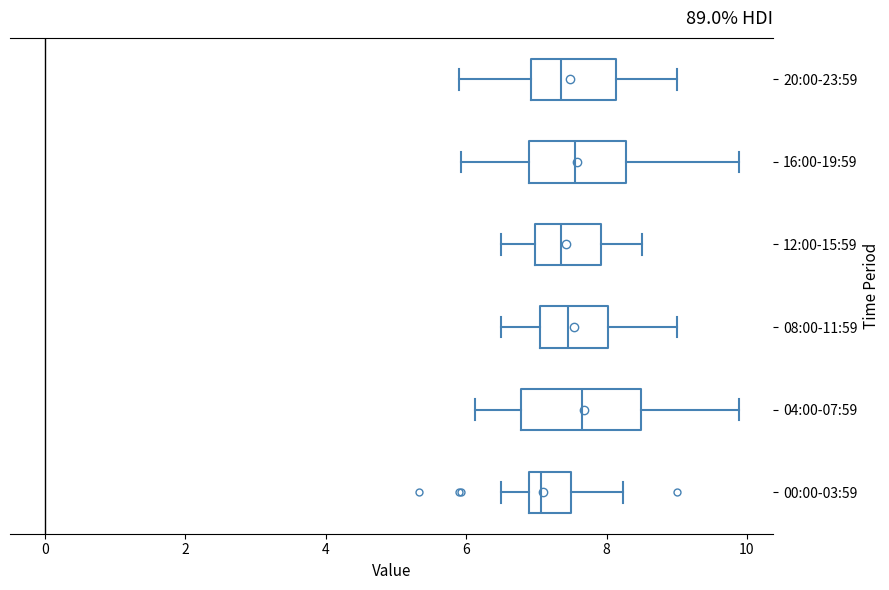

Which box is the widest, from its left edge to its right edge?

04:00-07:59